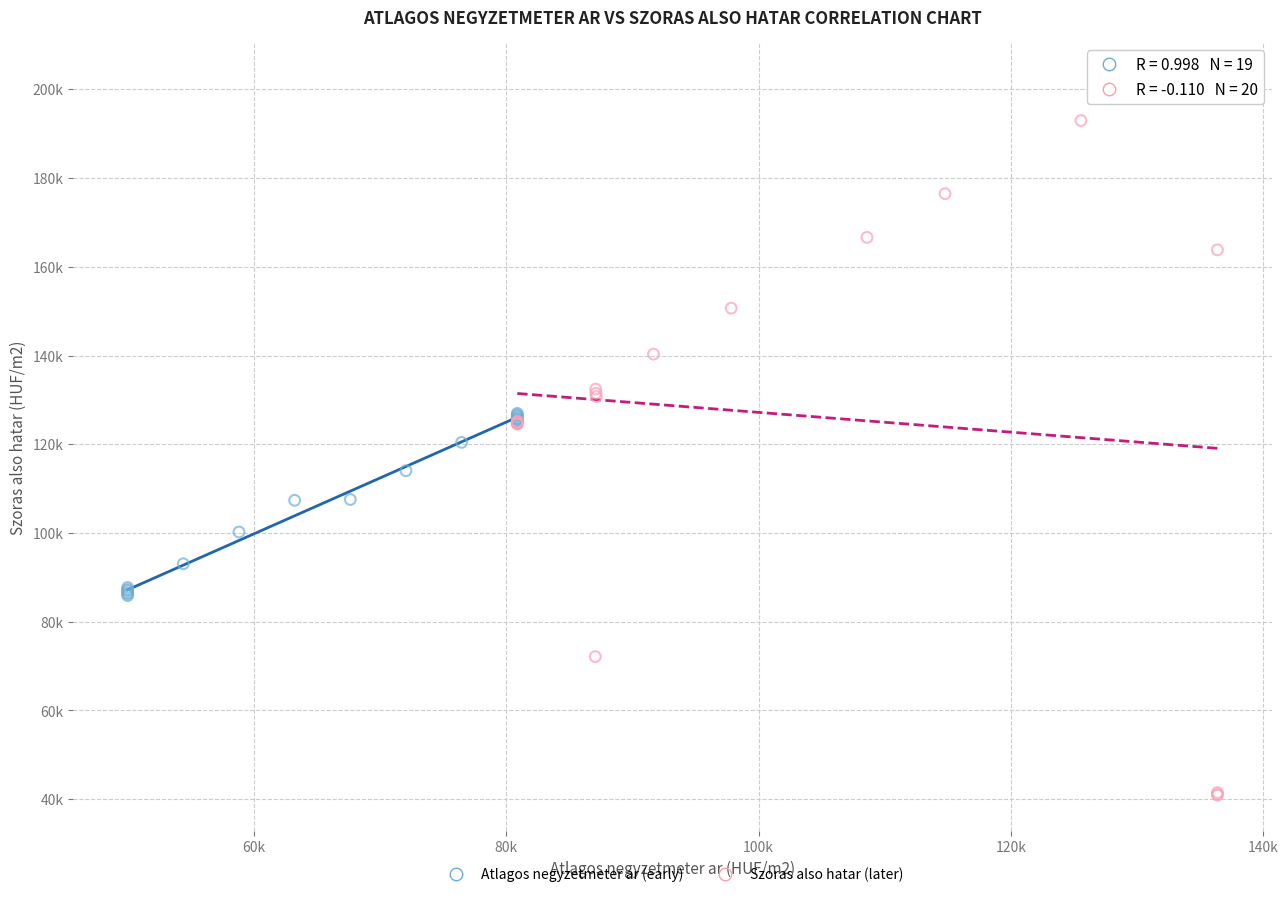

Which series contains the highest Y value?

Szoras also hatar (later)